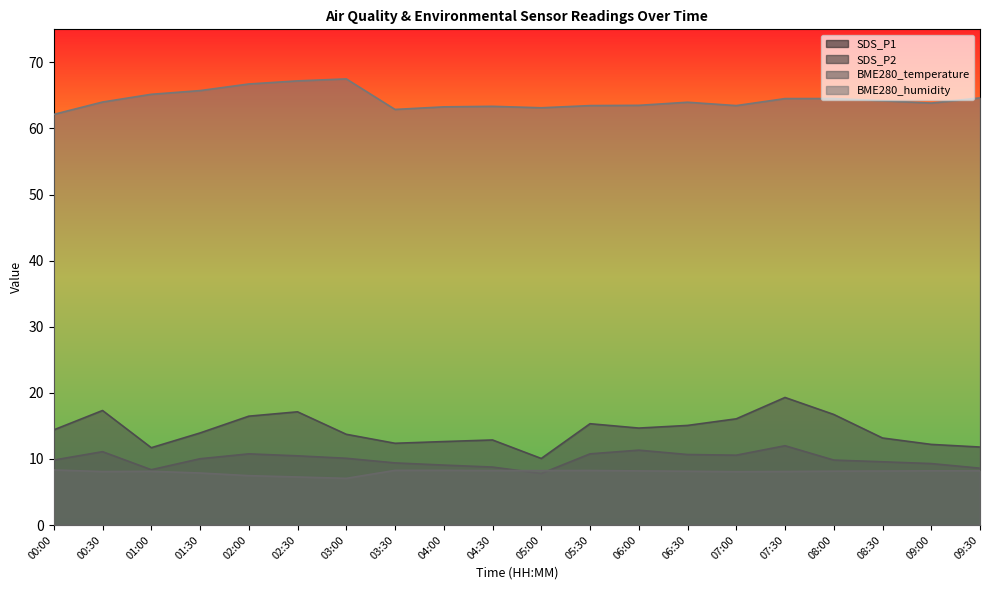

At which label does BME280_humidity first exceed 64?

01:00